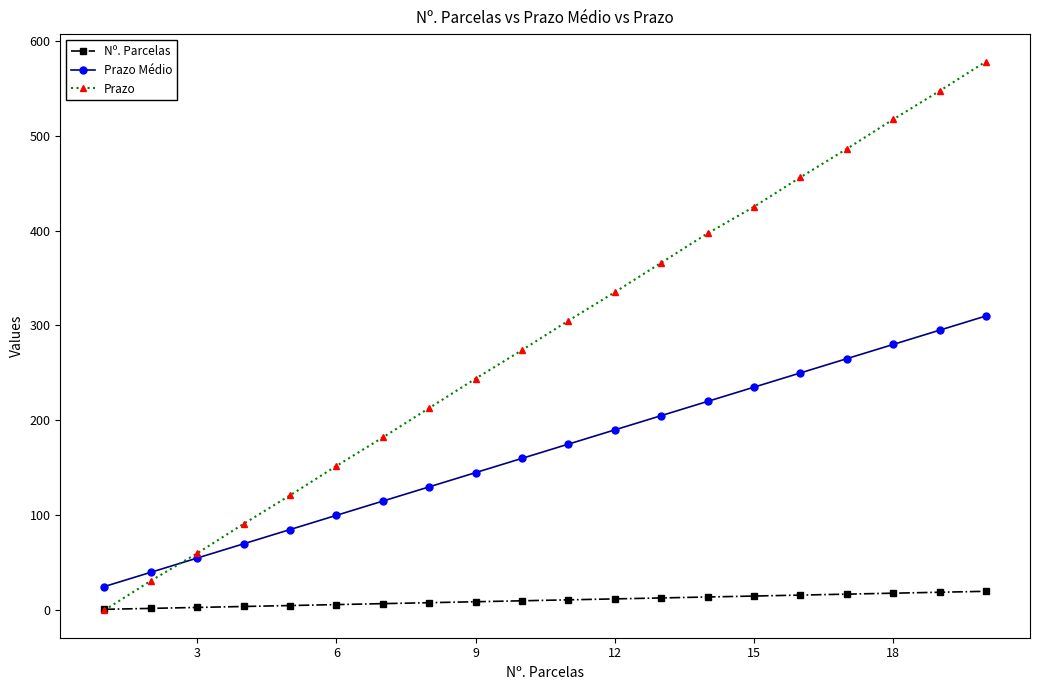

Which series has the largest total across all categories?

Prazo